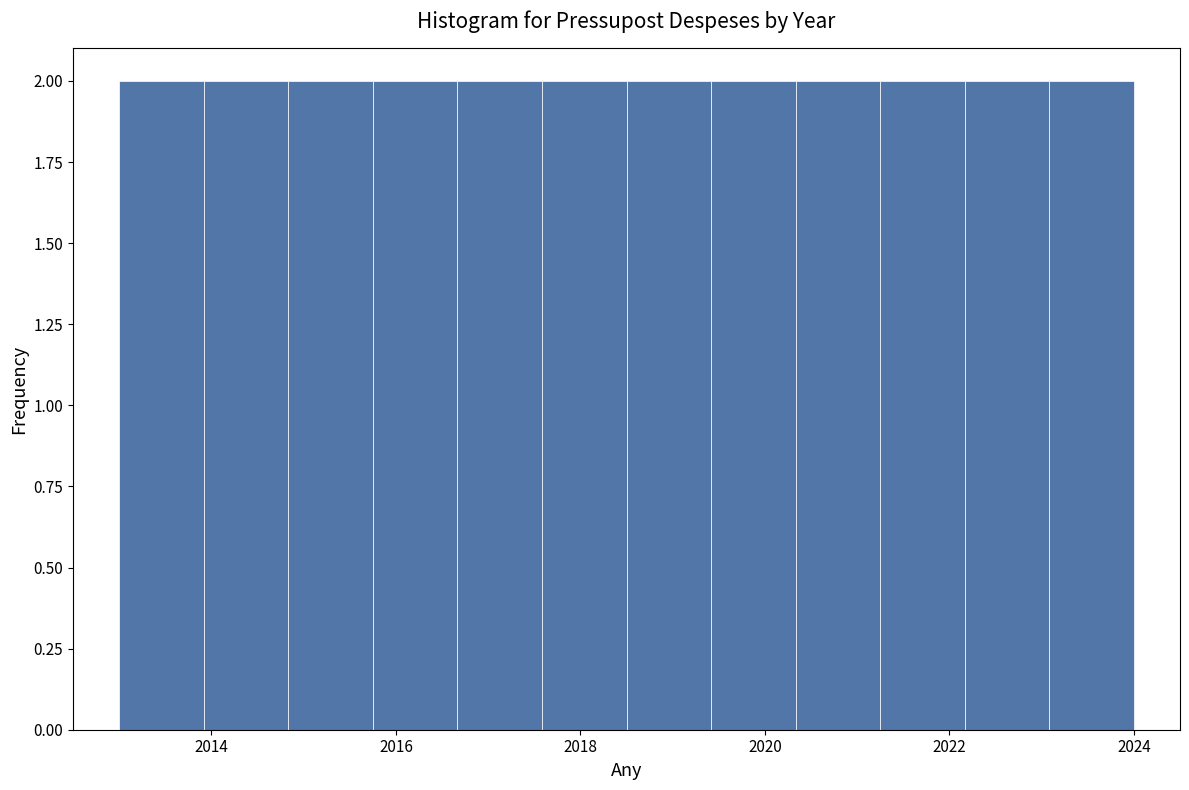

How tall is the bar that spans 2014.0 to 2014.8 on the x-axis? Neither the bar edges nor the heights are printed on the chart, so give them approximately, as read against the axes.

2